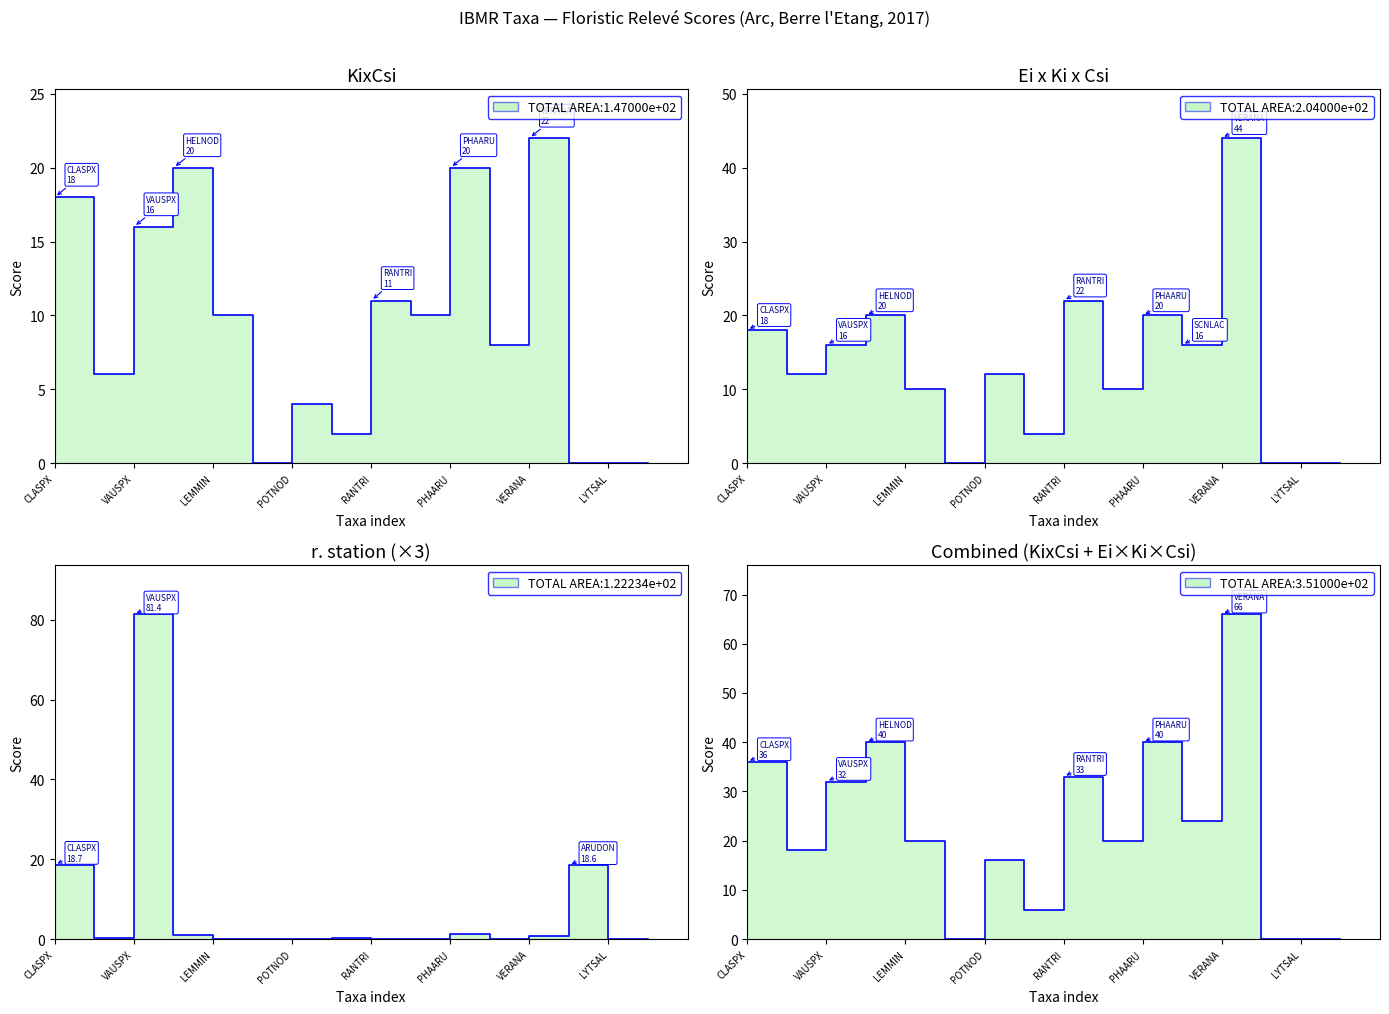

At how many categories does at least one series exceed 34?

5